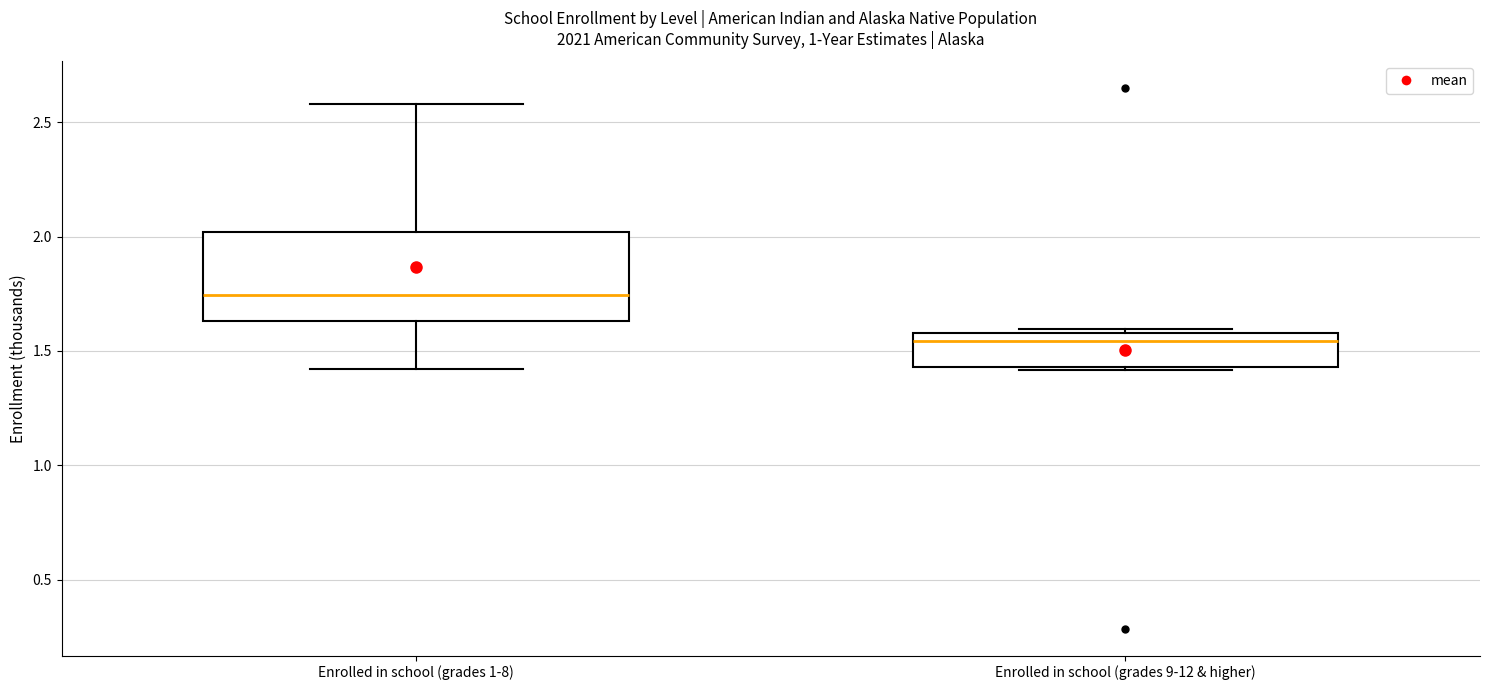

Reading left to right, transcribe this box plot: for each box, give where its median line is, the range the box spans, and where its two whiskers end, as read against the y-axis. The values are not printed on the chart, so give them approximately, as read against the axis.

Enrolled in school (grades 1-8): median 1.75, box 1.65 to 2.00, whiskers 1.40 to 2.60
Enrolled in school (grades 9-12 & higher): median 1.55, box 1.45 to 1.60, whiskers 1.40 to 1.60 (just above the box's upper edge)